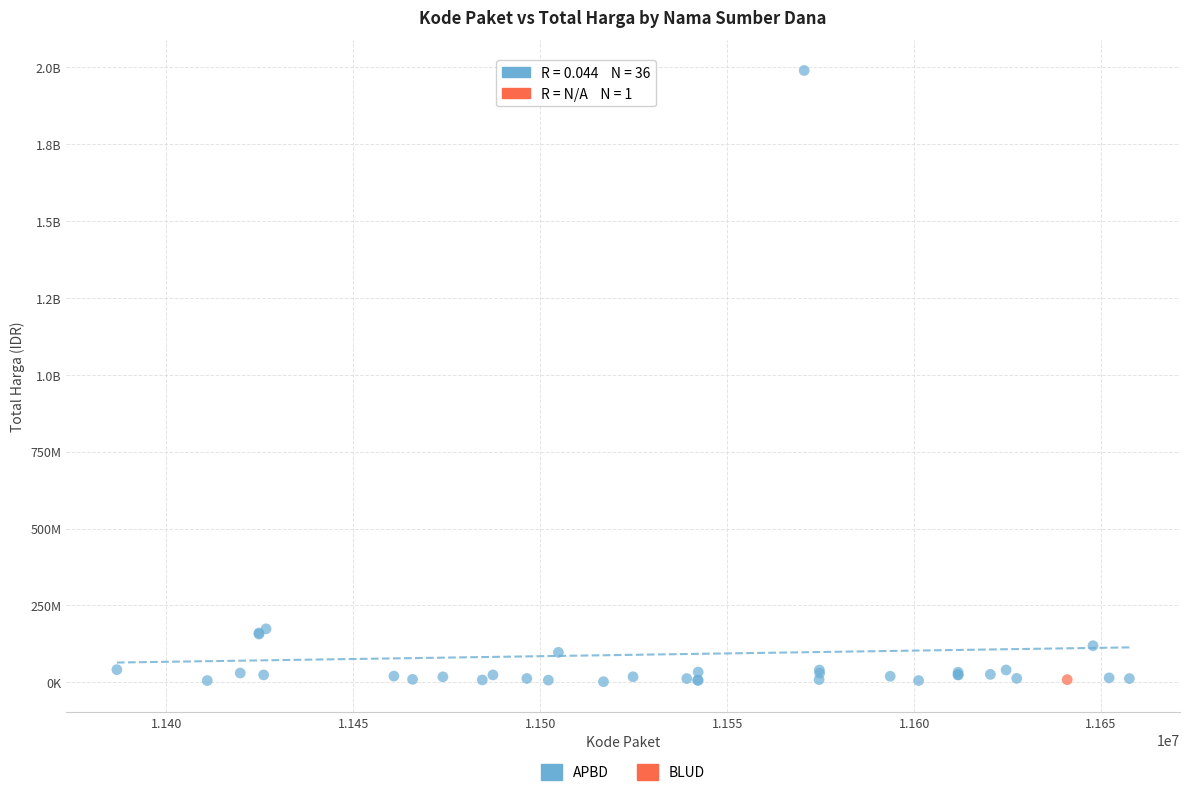

What are all the series names shown in the legend?

APBD, BLUD